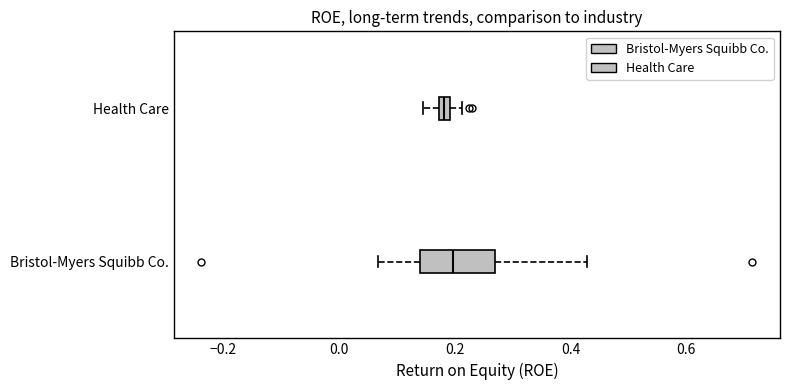

Comparing the boxes themselves (not the whiskers), which one is the widest?

Bristol-Myers Squibb Co.